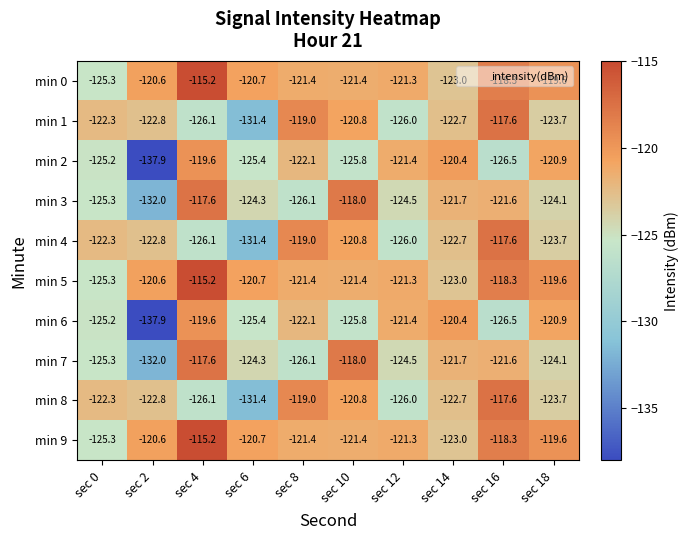

Rank the categories by min 8 value from highest to lowest.

sec 16, sec 8, sec 10, sec 0, sec 14, sec 2, sec 18, sec 12, sec 4, sec 6